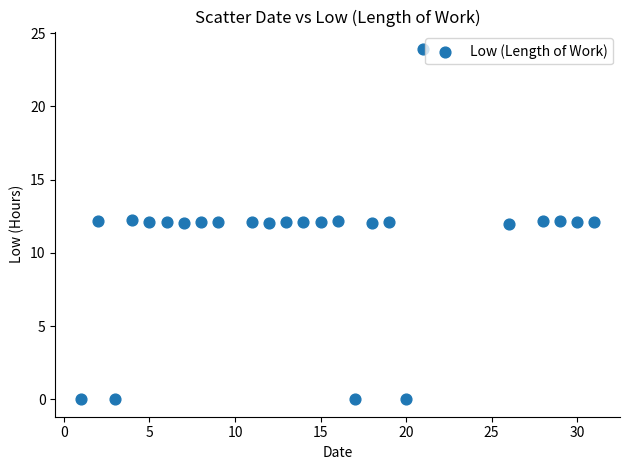

What is the range of X values (max minus min)?

30.0